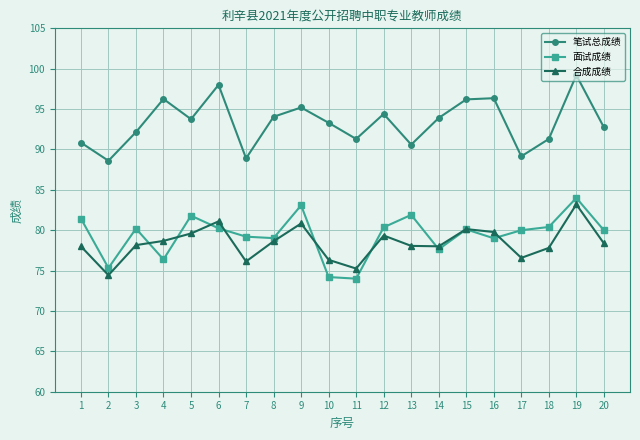

Where is the first local maximum for 合成成绩?

6